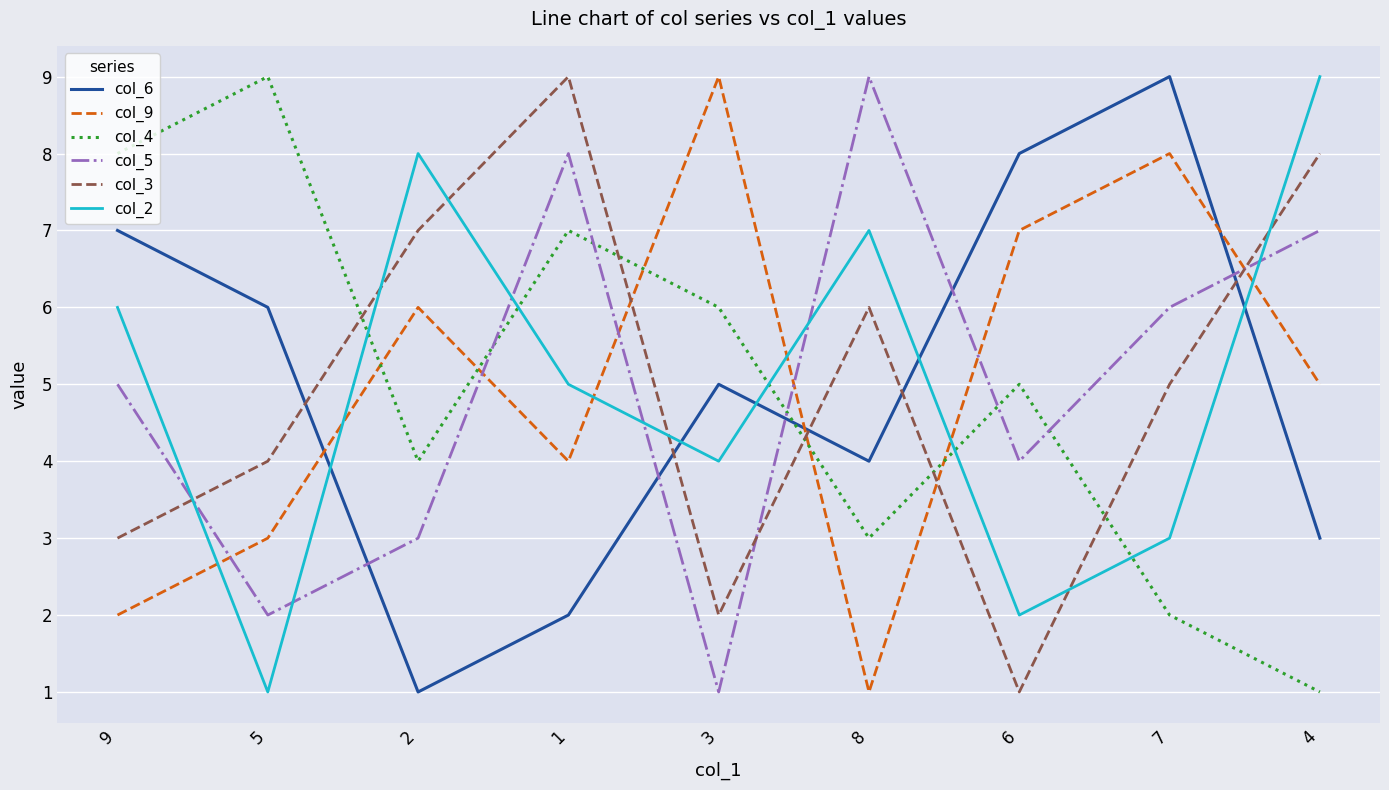

Rank the series at 6 from highest to lowest value.

col_6, col_9, col_4, col_5, col_2, col_3